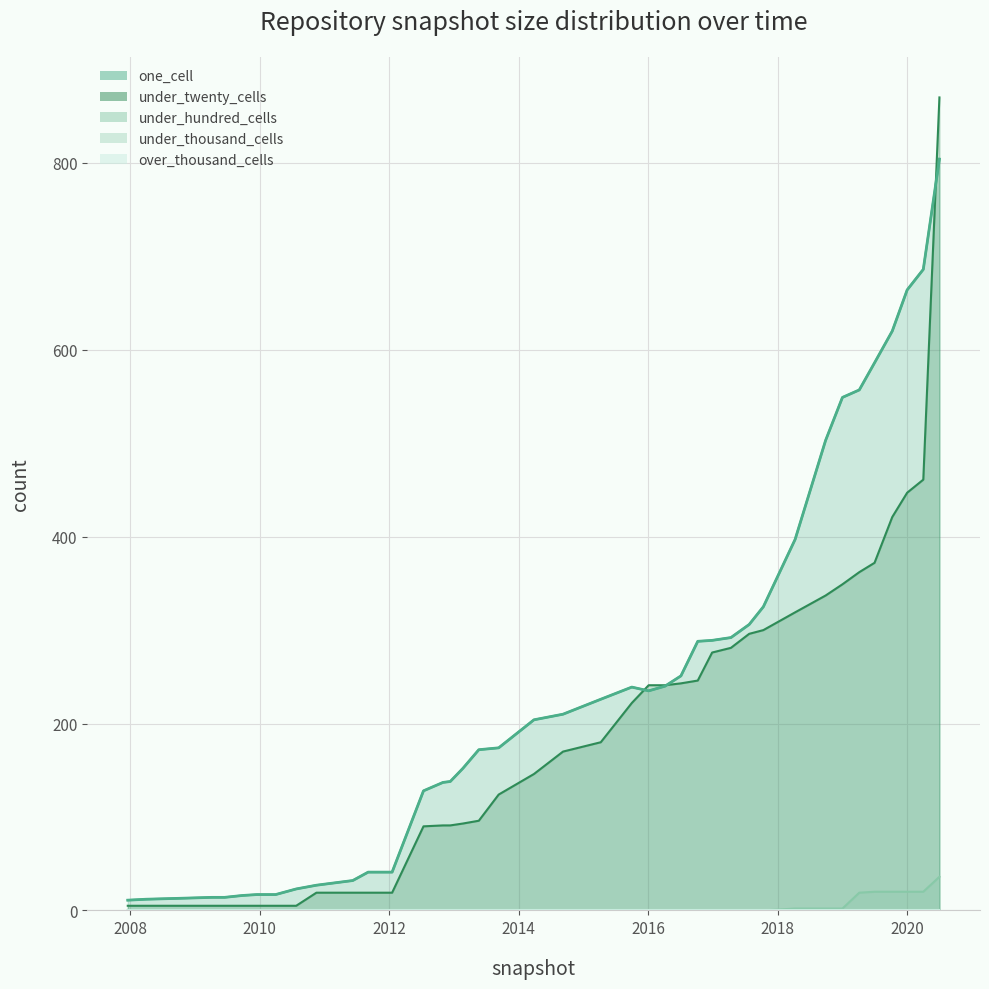

List the series in order of their peak value, highest first.

under_twenty_cells, one_cell, under_hundred_cells